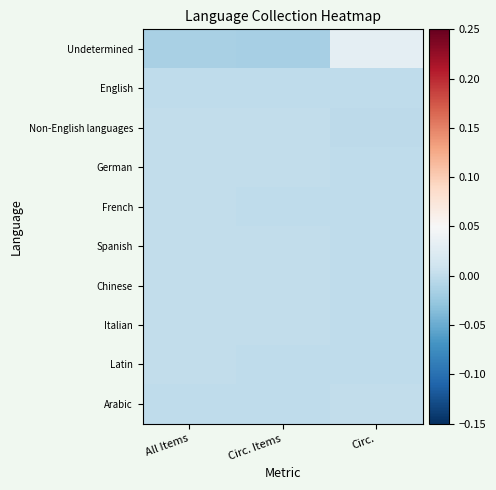

At how many categories does at least one series exceed 0?

3